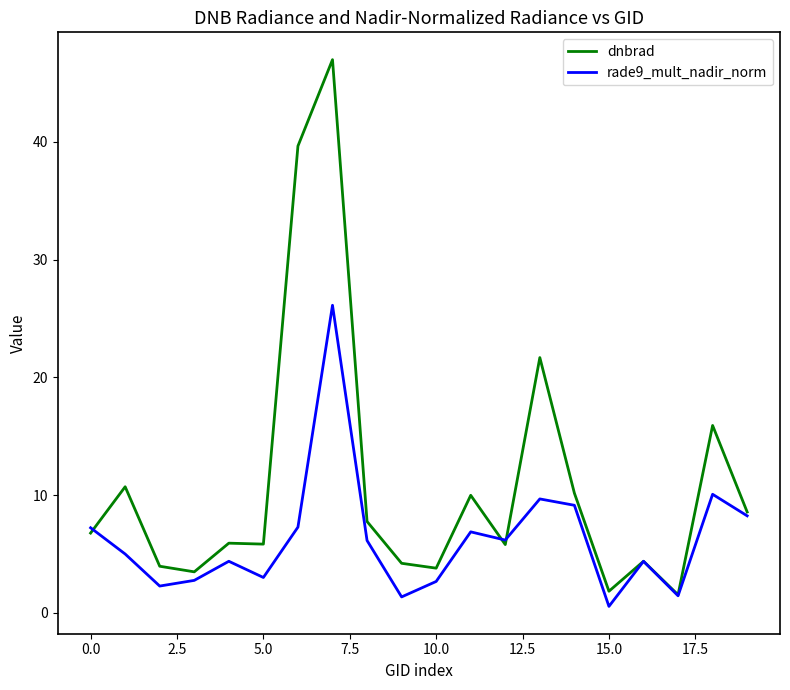

Which series has the largest range (max minus min)?

dnbrad